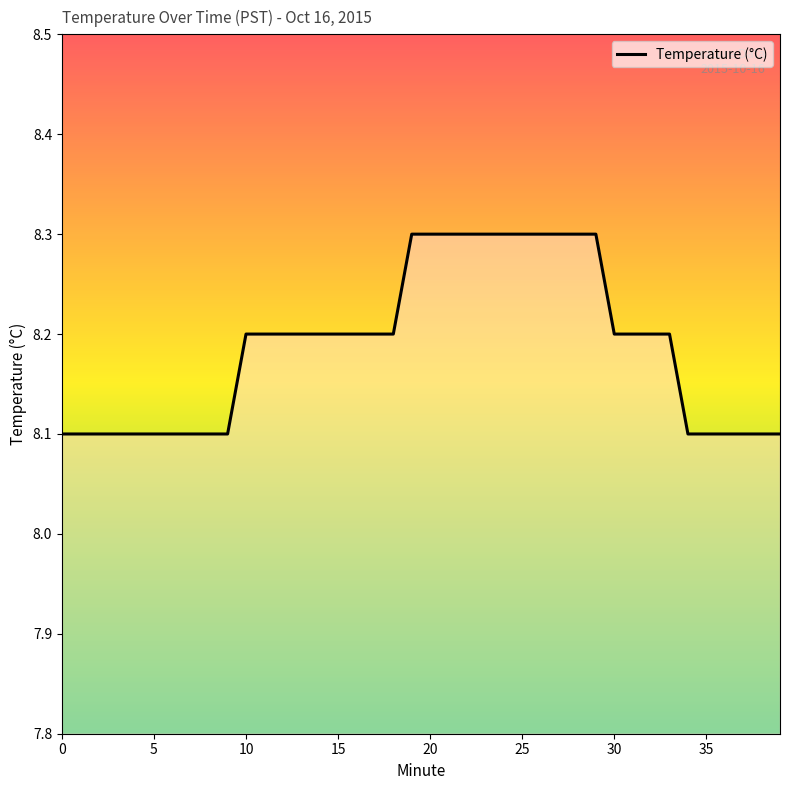

What is the maximum value shown in the chart?

8.3